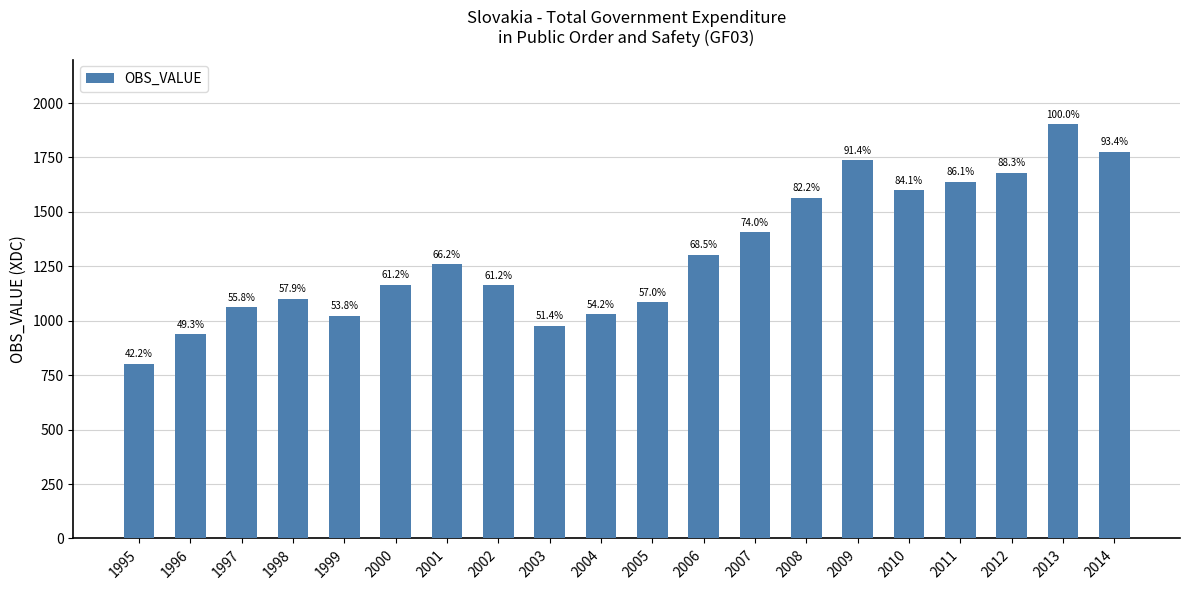

What is the difference between the second highest and minimum values?

973.3